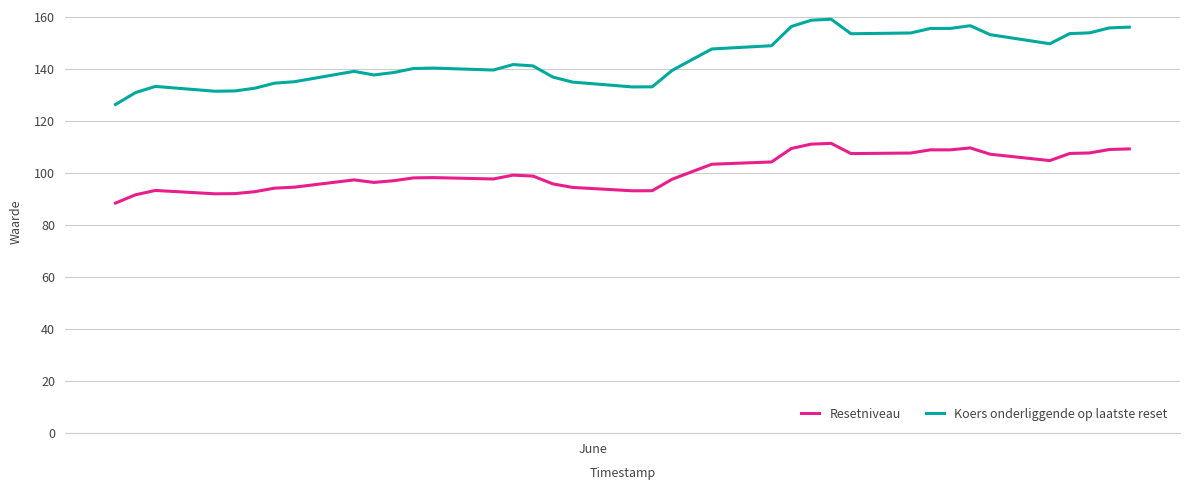

What is the highest value of the Koers onderliggende op laatste reset series?

159.2